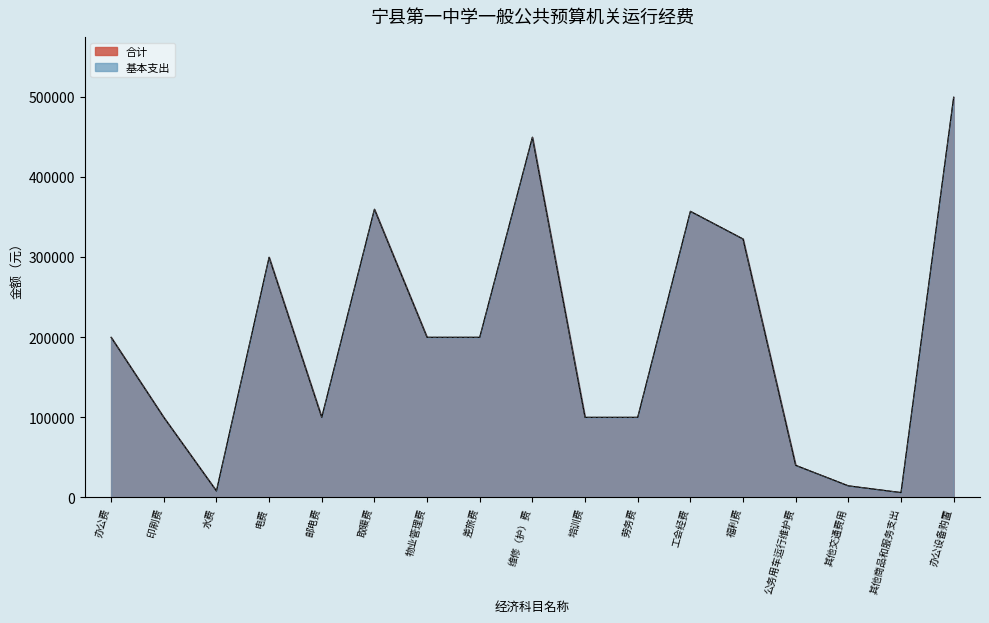

Which category has the highest value across all series?

办公设备购置